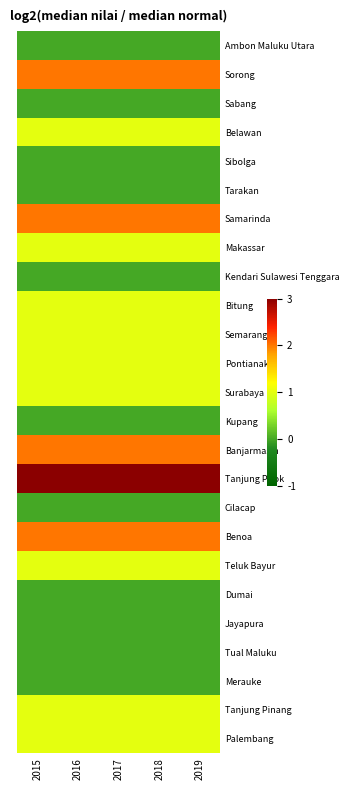

Which series has the largest total across all categories?

Tanjung Priok